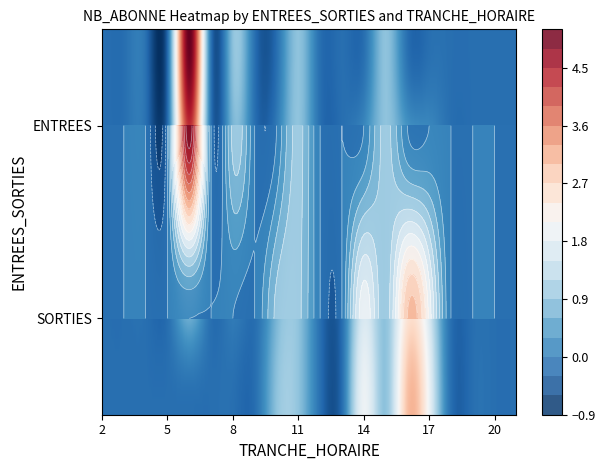

Rank the series by their average value, from highest to lowest.

SORTIES, ENTREES